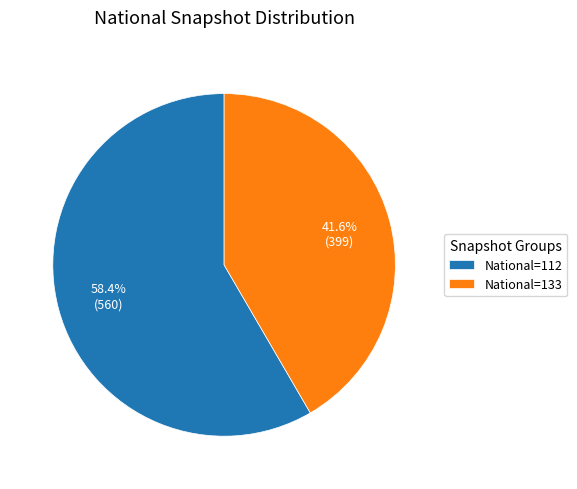

How many segments does this pie chart have?

2